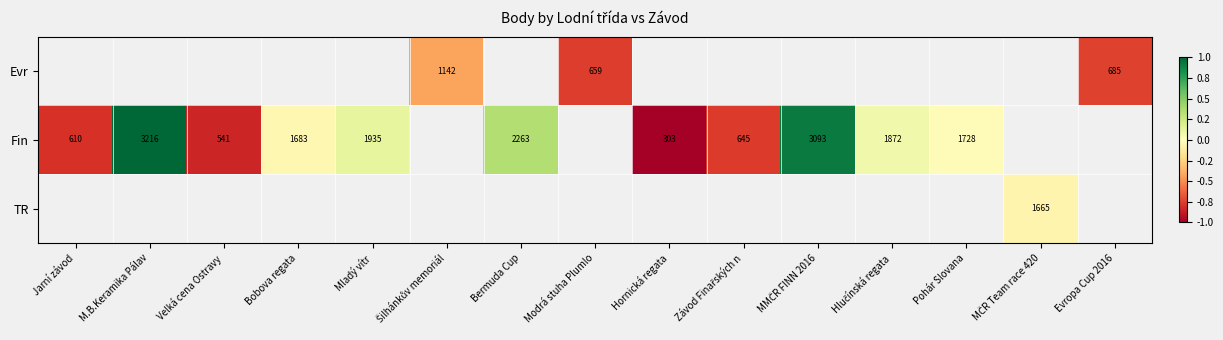

Rank the series by their average value, from lowest to highest.

Evr, Fin, TR